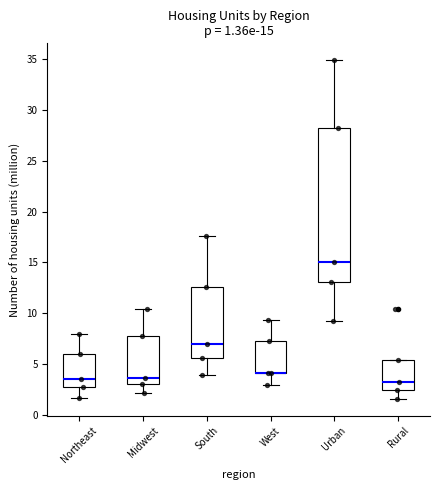

Comparing the boxes themselves (not the whiskers), which one is the tallest?

Urban